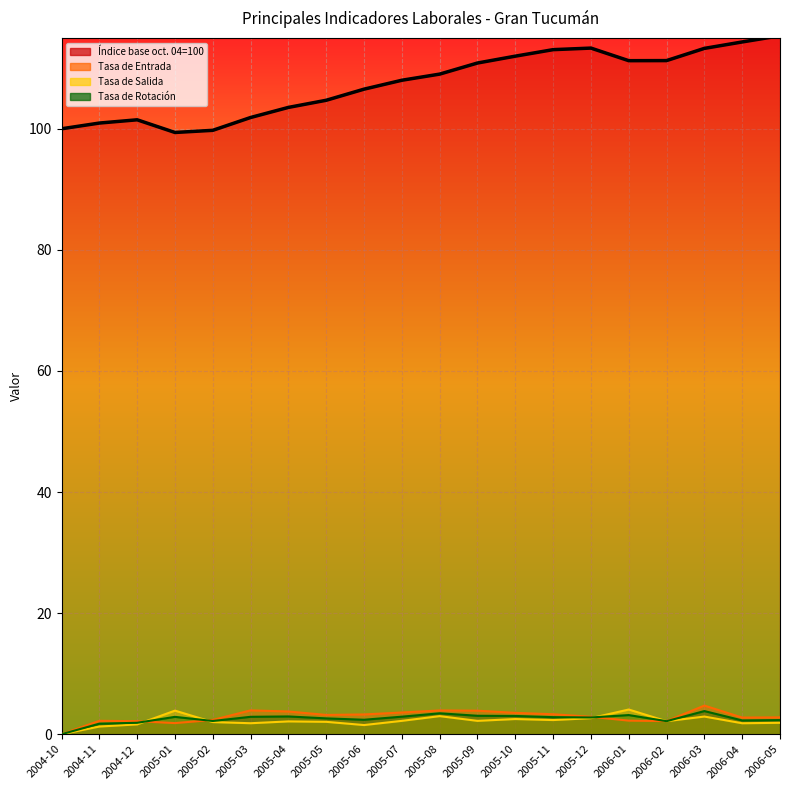

What is the average value of the Tasa de Salida series?

2.2